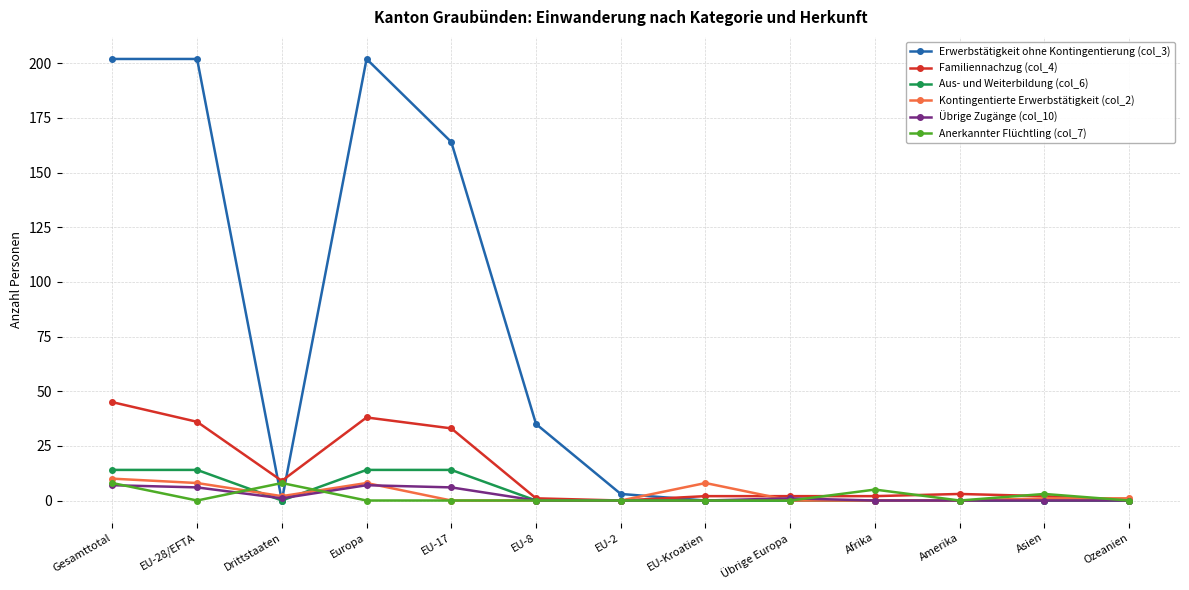

What is the difference between the highest and lowest values at Europa?

202